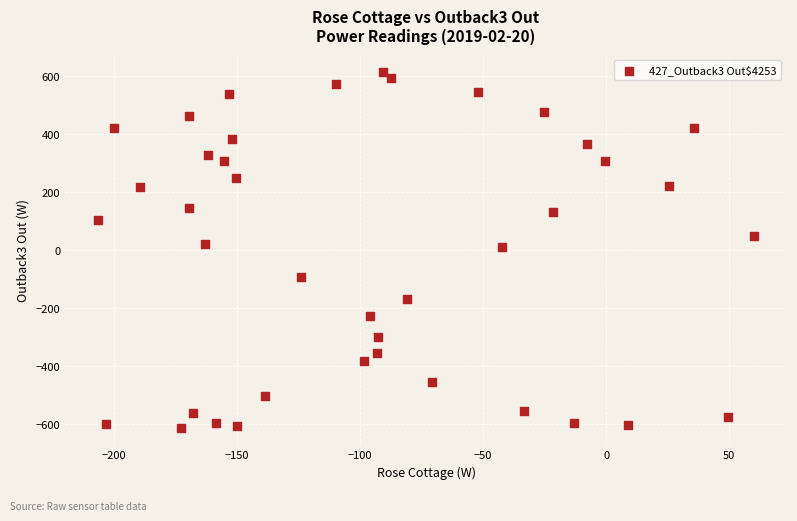

What is the range of X values (max minus min)?

266.8